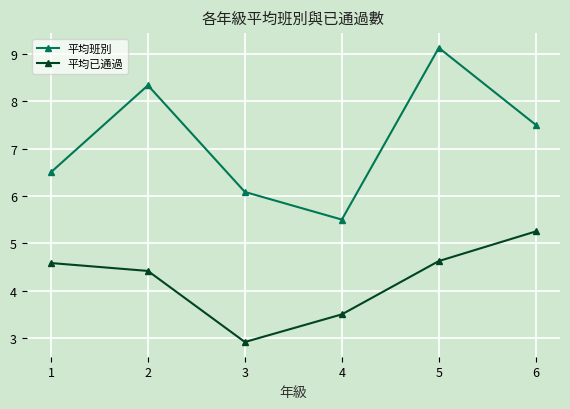

True or false: 平均已通過 and 平均班別 intersect in this chart.

False